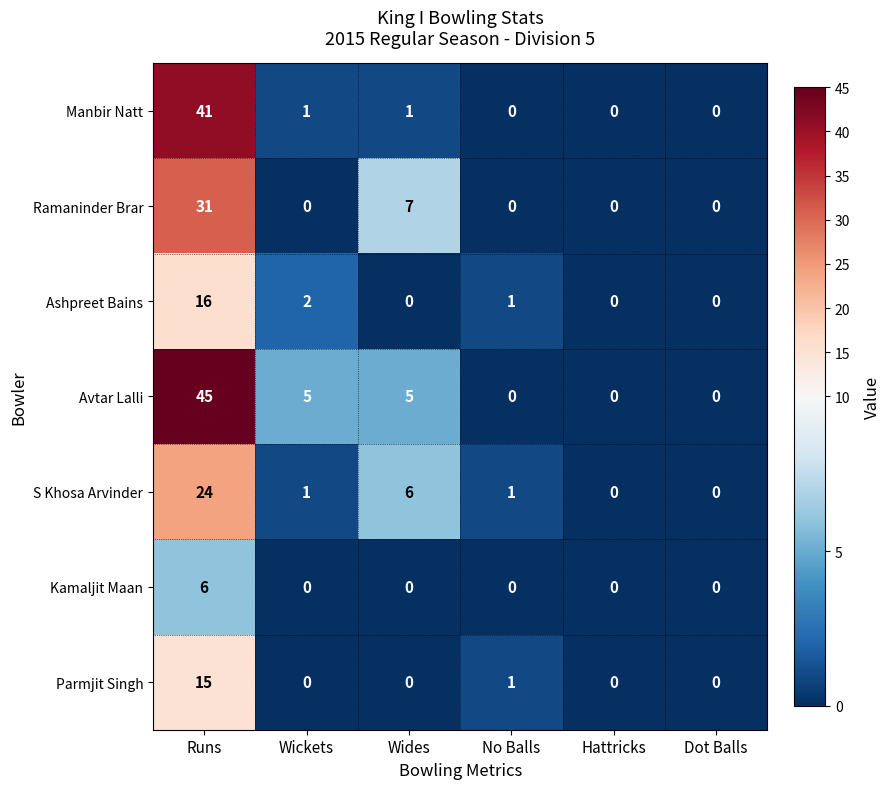

List the series in order of their peak value, highest first.

Avtar Lalli, Manbir Natt, Ramaninder Brar, S Khosa Arvinder, Ashpreet Bains, Parmjit Singh, Kamaljit Maan